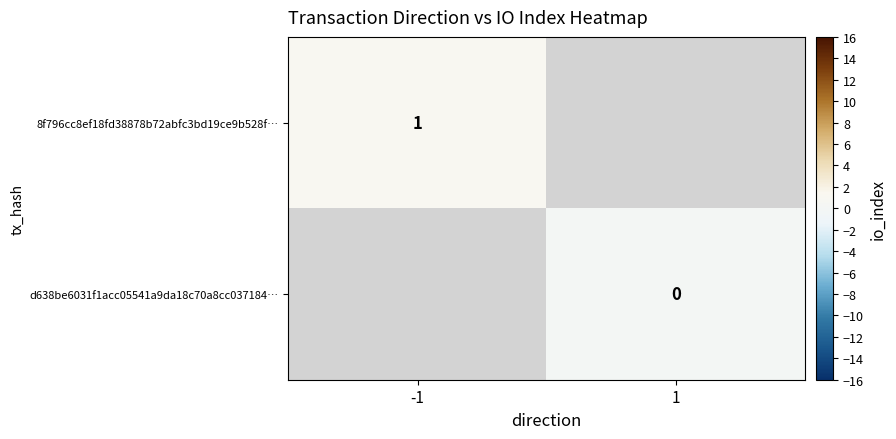

Is it true that 8f796cc8ef18fd38878b72abfc3bd19ce9b528f… equals 1 at -1?

True